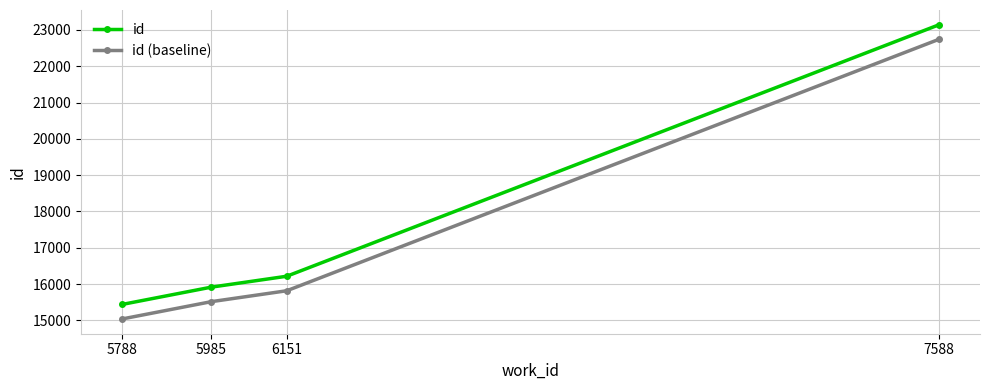

What is the maximum value shown in the chart?

23144